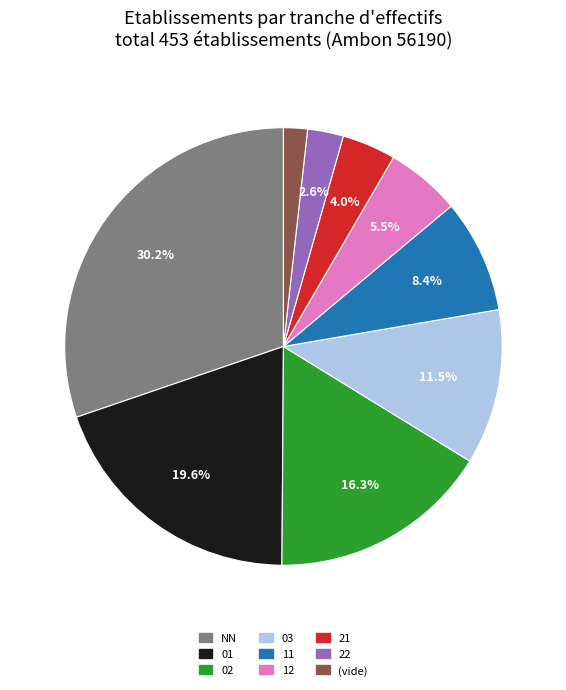

Does any single category account for the majority?

No